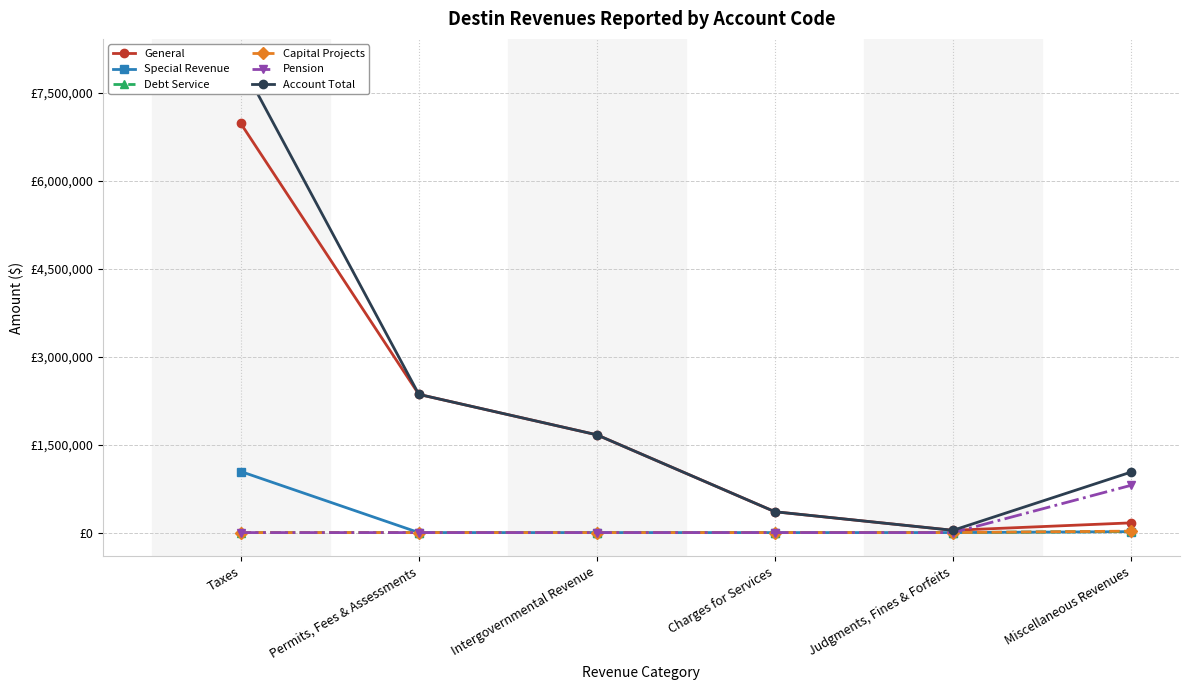

Where is Pension nearest to the value 402956?

Taxes